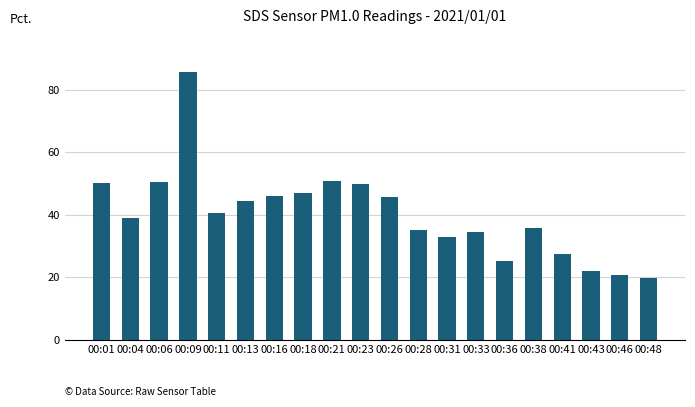

The value at 00:09 is 85.6. True or false?

True